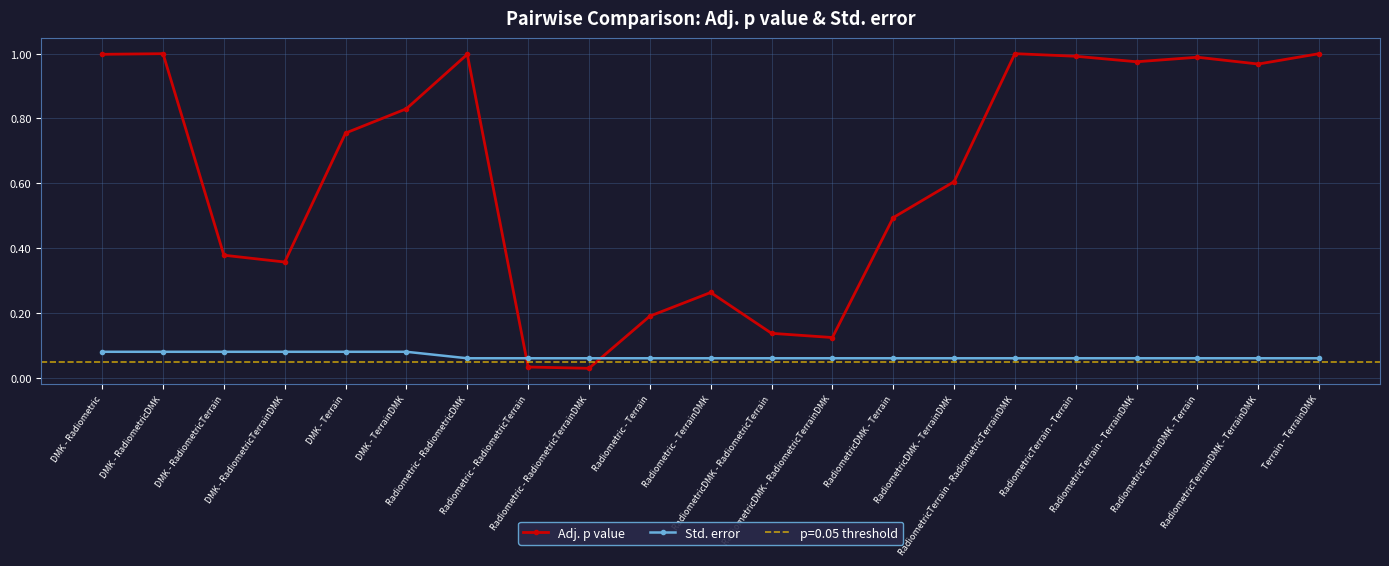

Reading right to left, what are all the values shown in this chart?

Adj. p value: 1.0	1.0	1.0	1.0	1.0	1.0	0.6	0.5	0.1	0.1	0.3	0.2	0.0	0.0	1.0	0.8	0.8	0.4	0.4	1.0	1.0
Std. error: 0.1	0.1	0.1	0.1	0.1	0.1	0.1	0.1	0.1	0.1	0.1	0.1	0.1	0.1	0.1	0.1	0.1	0.1	0.1	0.1	0.1